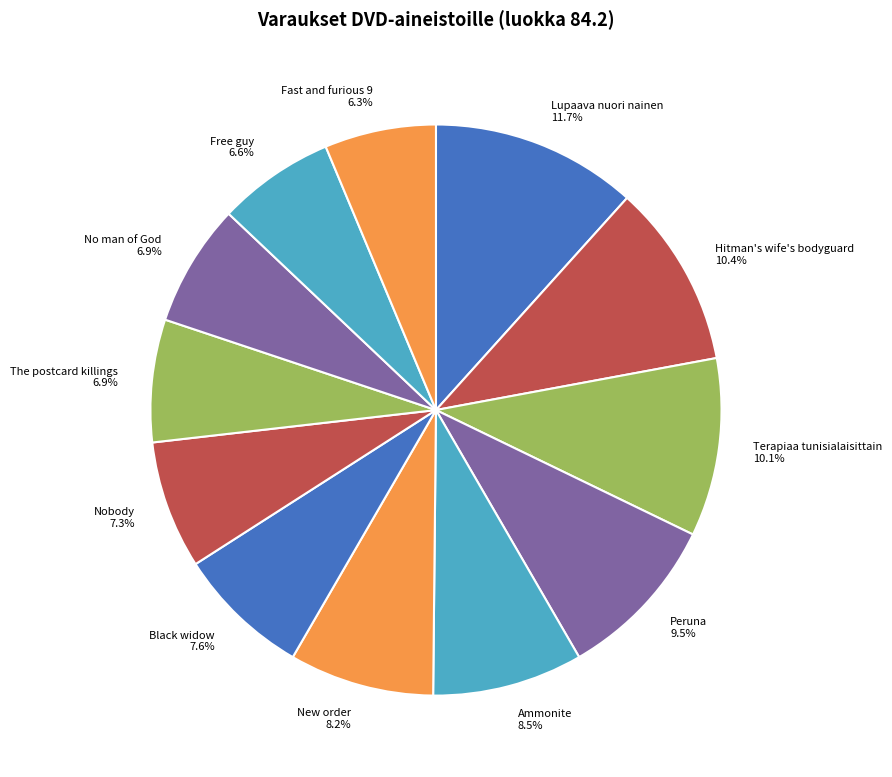

Does Terapiaa tunisialaisittain represent more than half of the total?

No